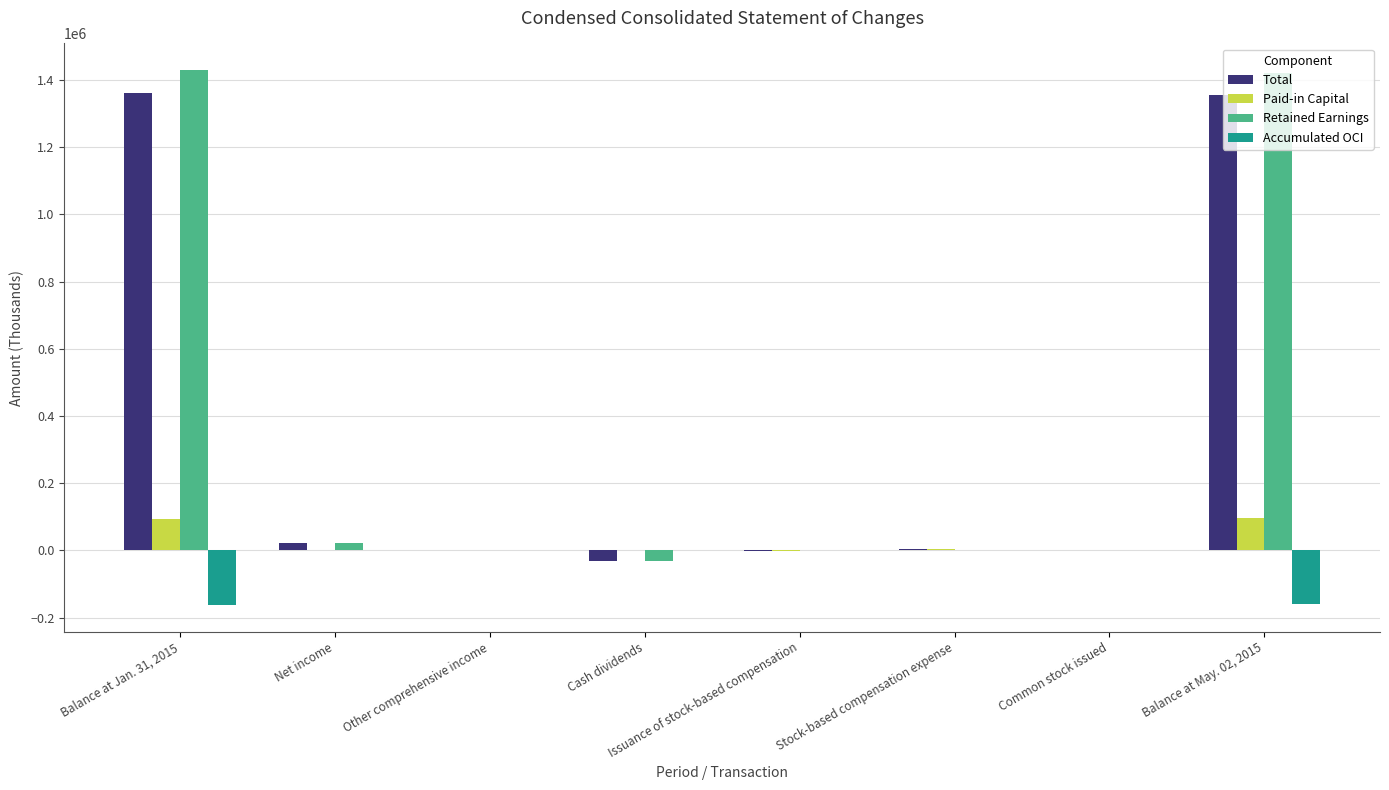

The value of Retained Earnings at Issuance of stock-based compensation is -844606. True or false?

False